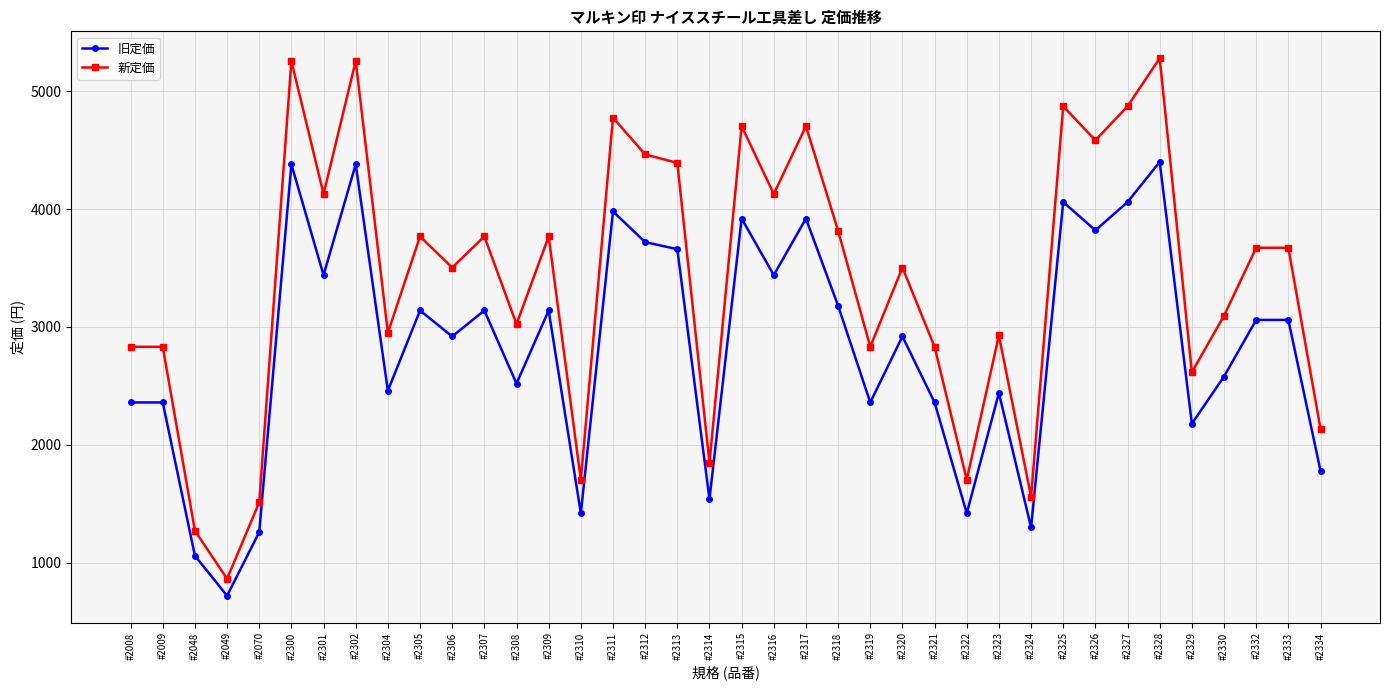

What is the sum of the 新定価 values at #2328 and #2317?

9984